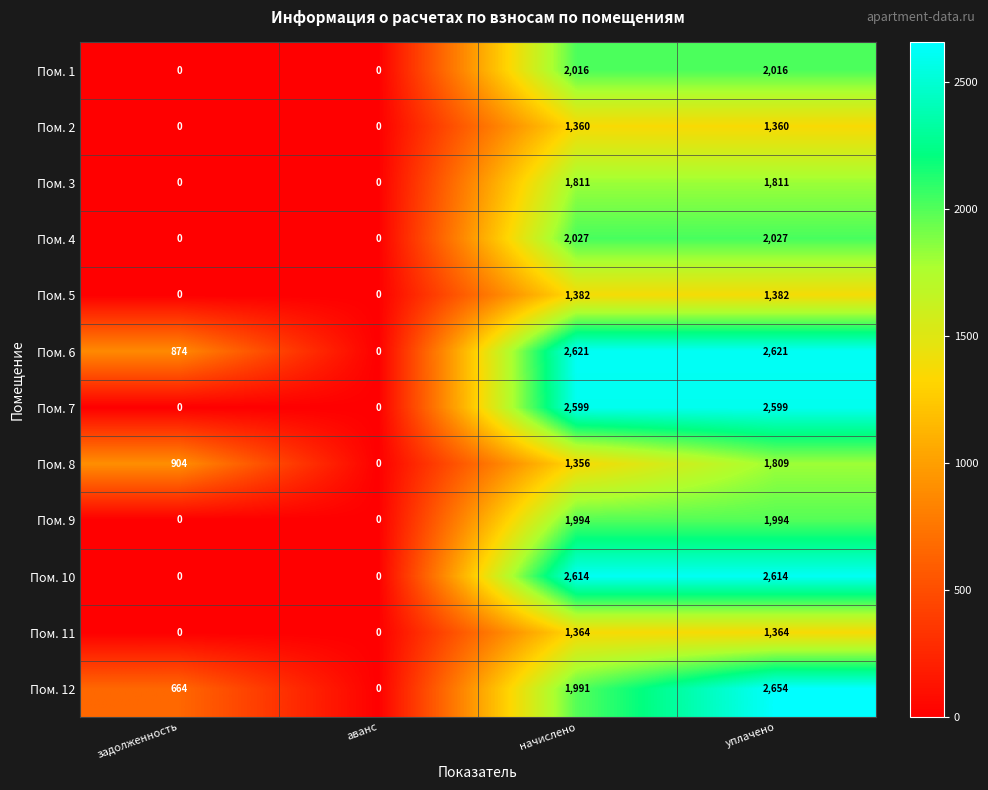

List the series in order of their peak value, highest first.

Пом. 12, Пом. 6, Пом. 10, Пом. 7, Пом. 4, Пом. 1, Пом. 9, Пом. 3, Пом. 8, Пом. 5, Пом. 11, Пом. 2